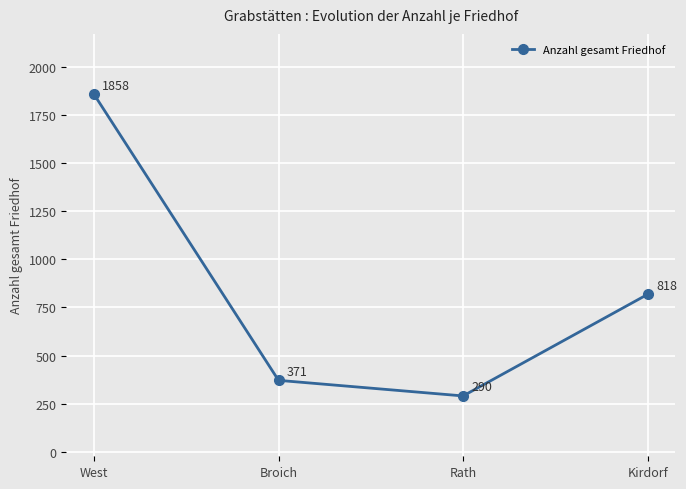

Reading right to left, list all the values displayed in this chart.

Kirdorf=818	Rath=290	Broich=371	West=1858